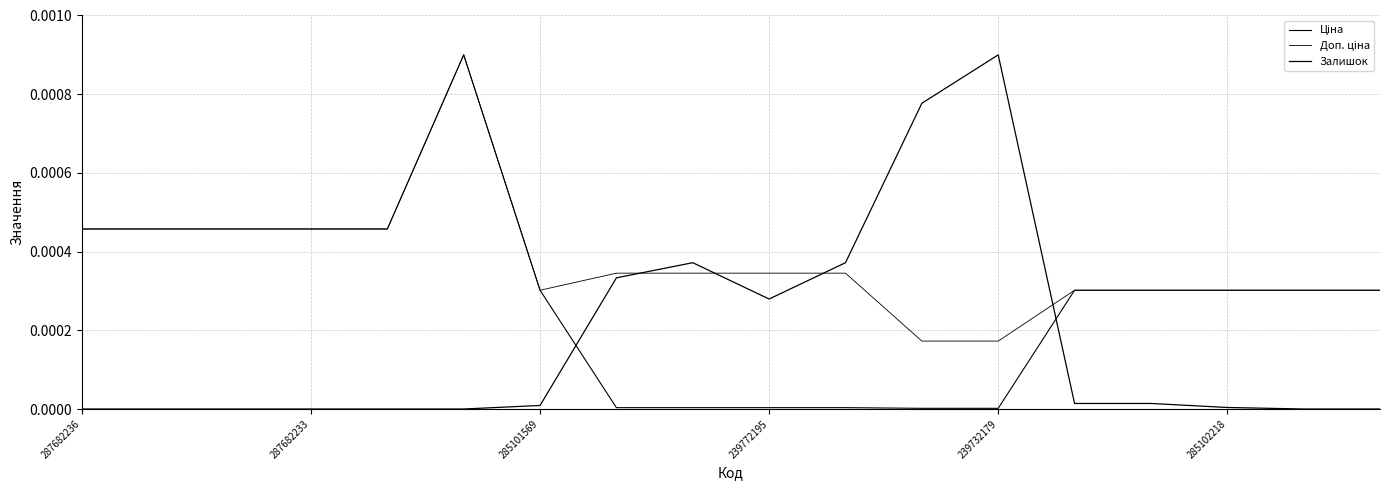

List the series in order of their peak value, highest first.

Ціна, Доп. ціна, Залишок